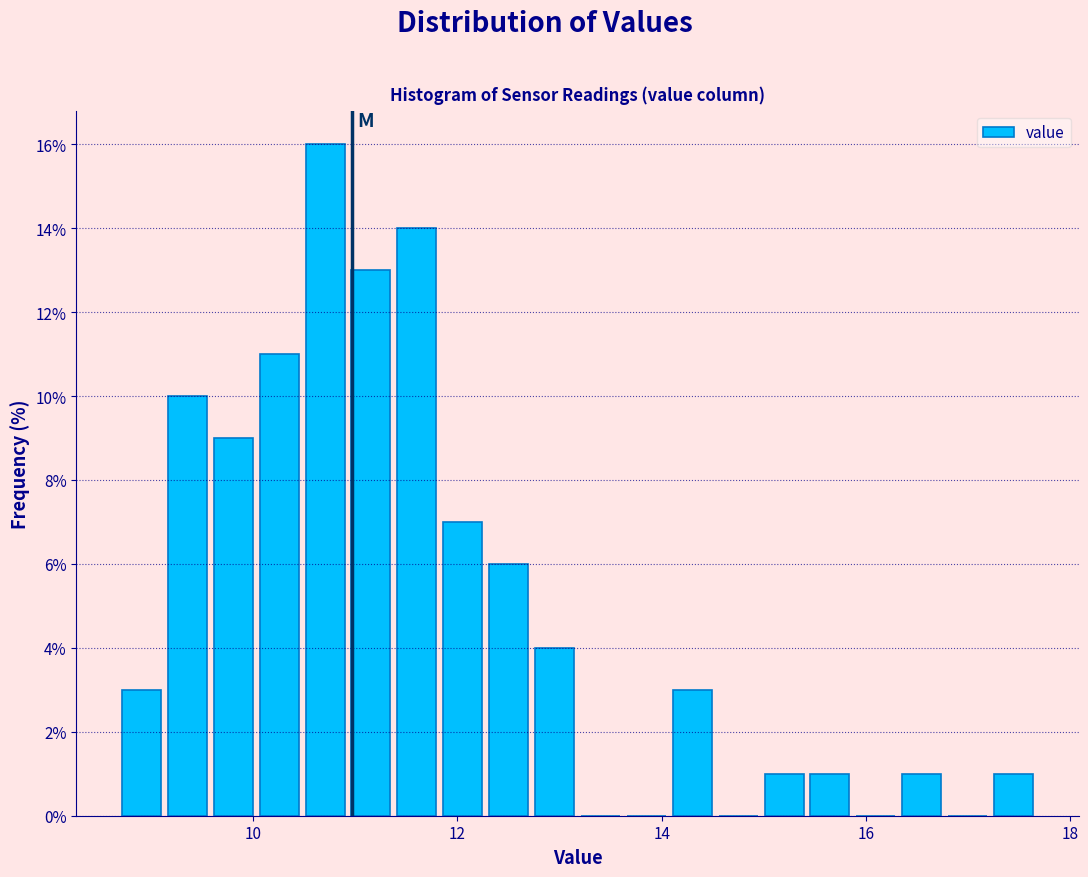

Read against the x-axis, roughly where is the centre of the tallest bar?

10.8